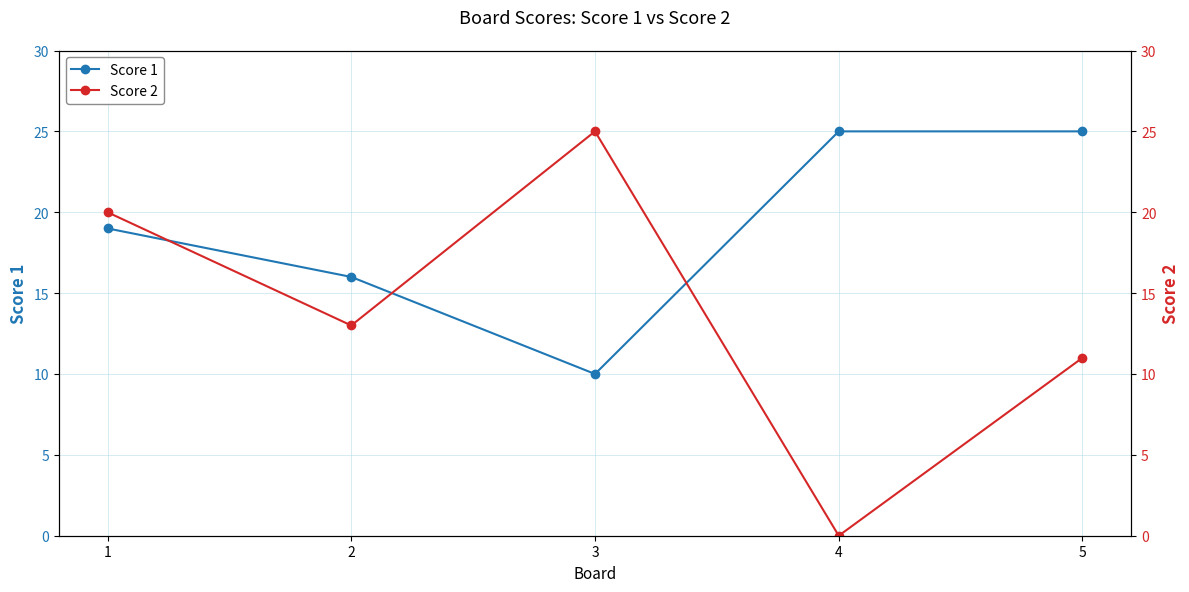

Which label corresponds to the smallest value in the chart?

4